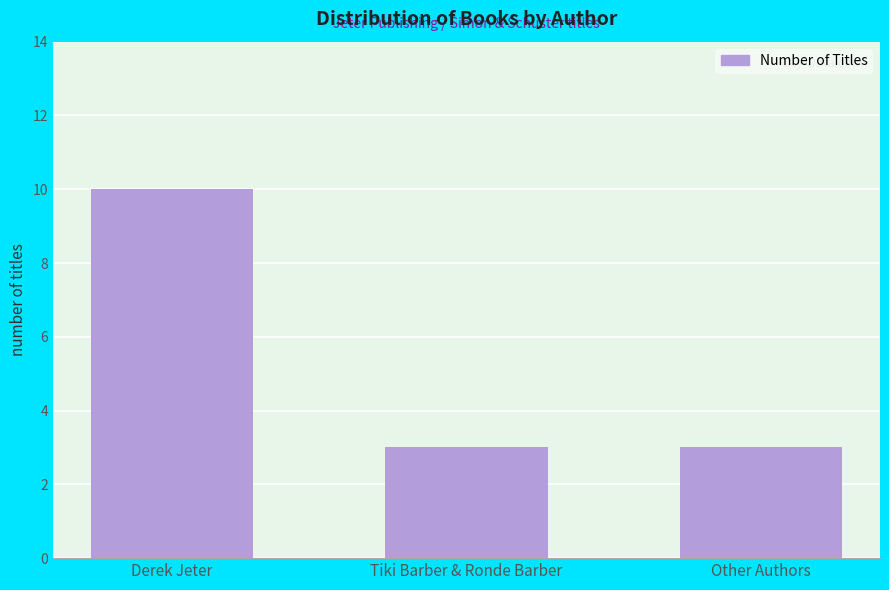

What is the value of the 1st bar from the left?

10